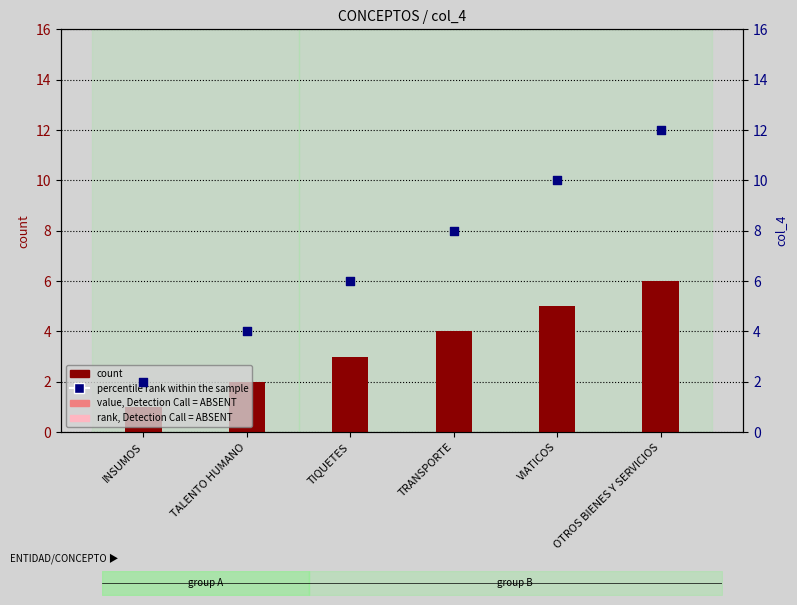

Which series has the largest total across all categories?

percentile rank within the sample